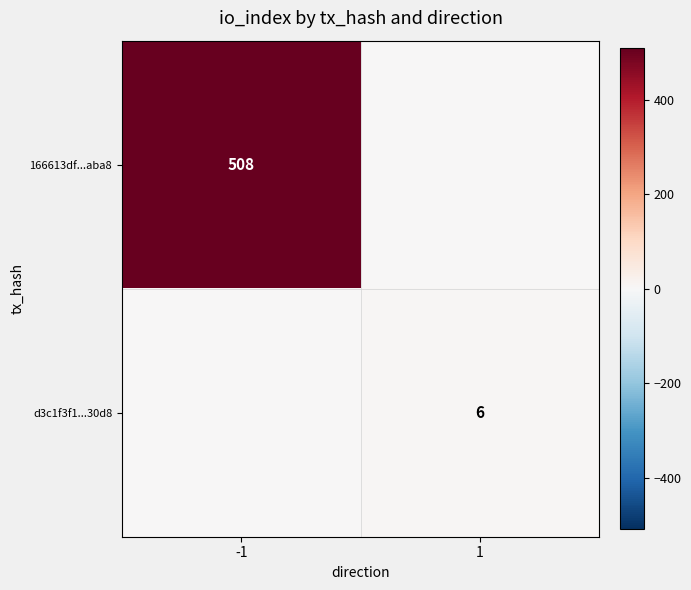

Is it true that d3c1f3f1...30d8 equals 2 at 1?

False